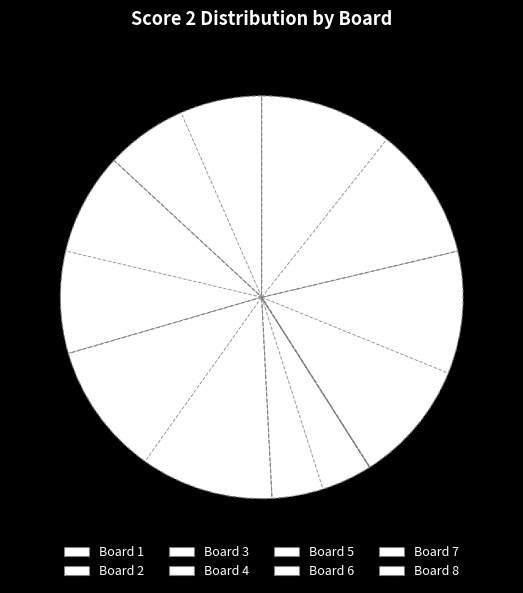

The Board 3 slice represents 21% of the pie. True or false?

True